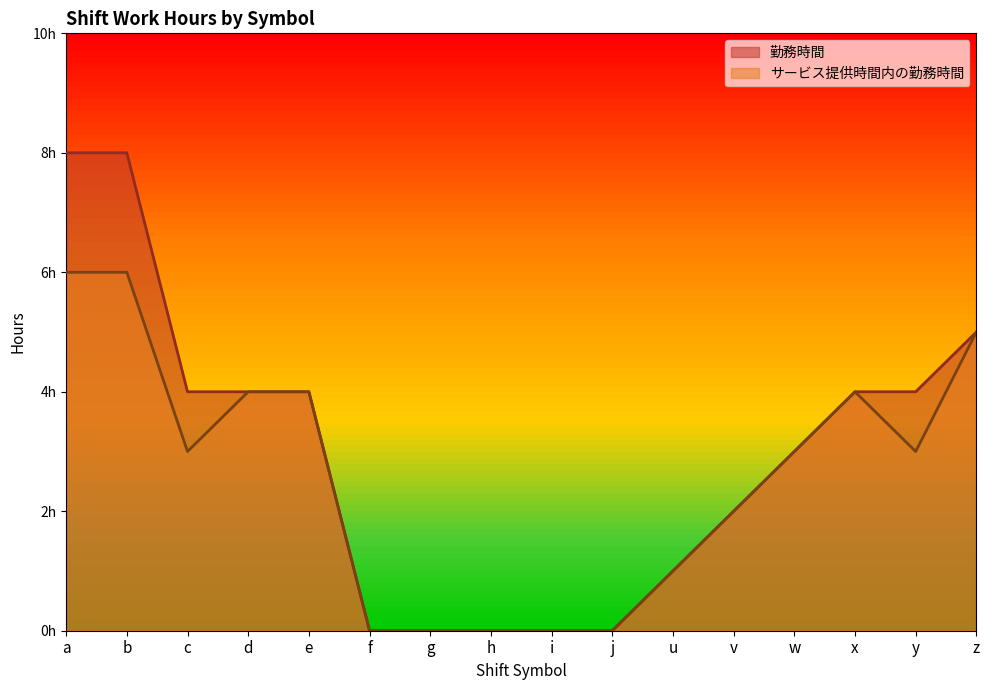

At which category is the sum across all series the highest?

a